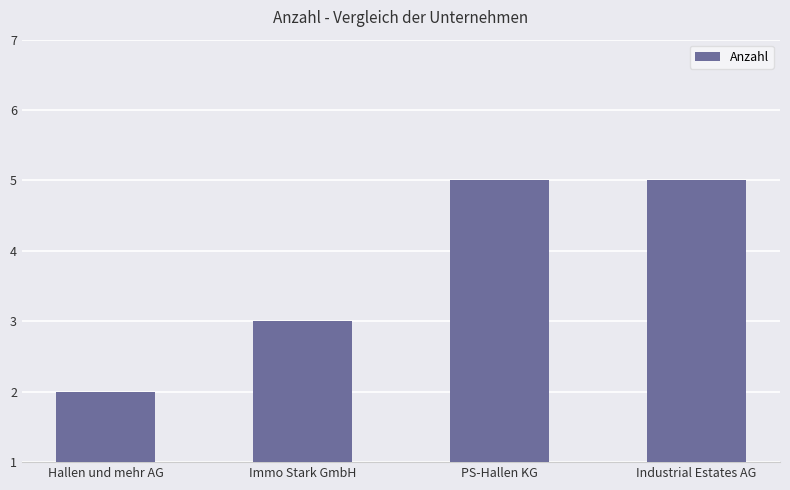

What is the maximum value shown in the chart?

5